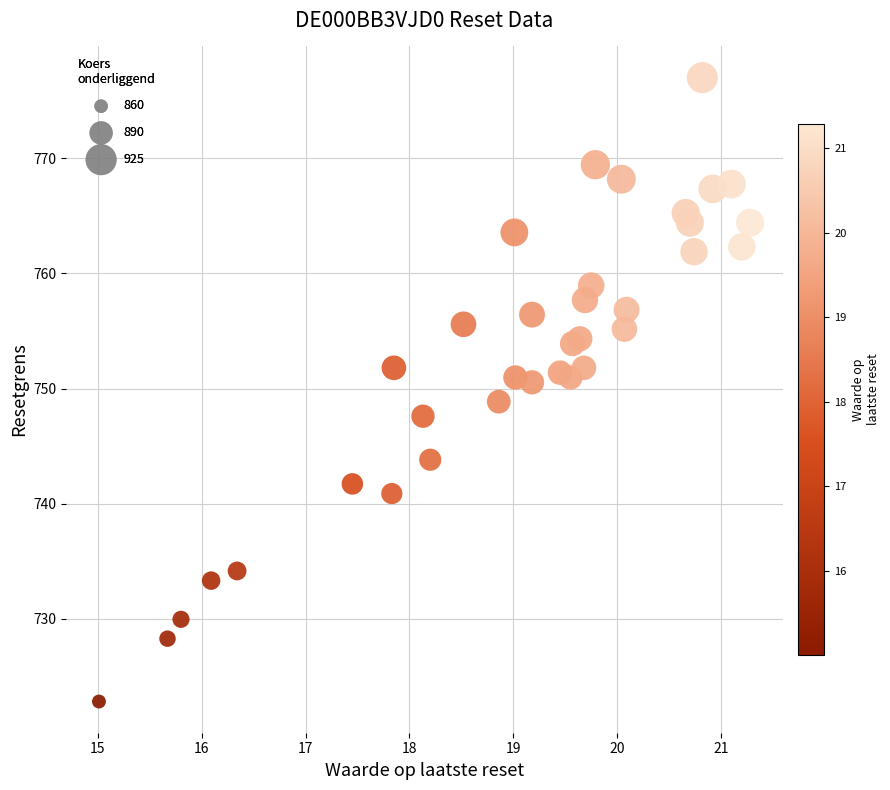

What is the range of Y values (max minus min)?

54.2